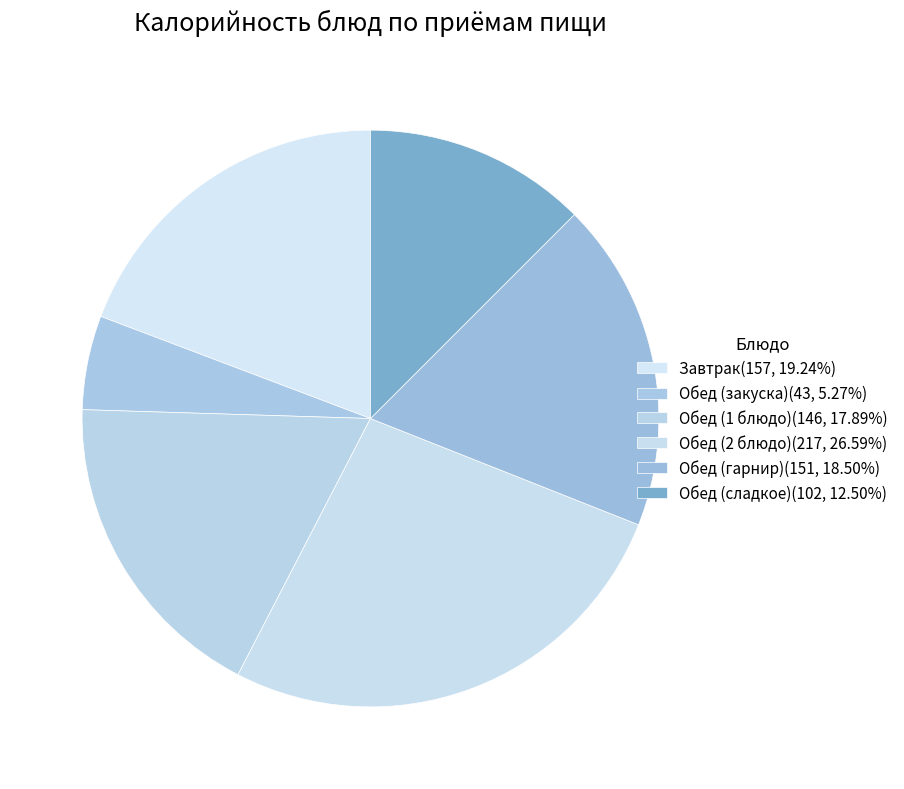

What is the ratio of the value at Обед (1 блюдо) to the value at Обед (гарнир)?

1.0